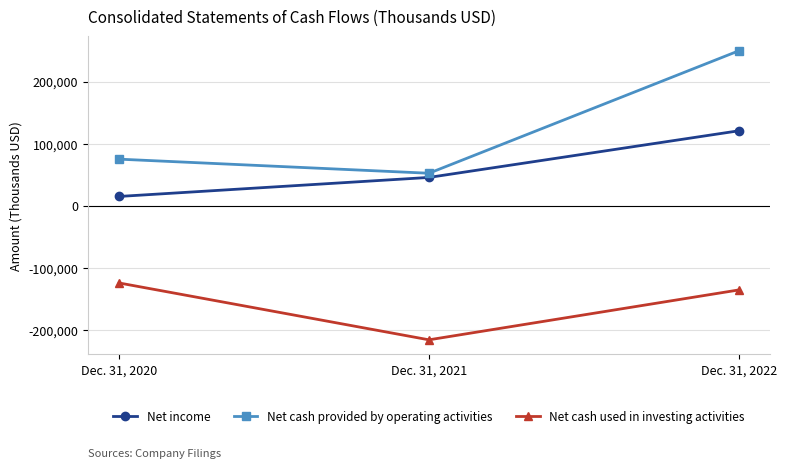

What is the sum of the Net income values at Dec. 31, 2021 and Dec. 31, 2022?

166188